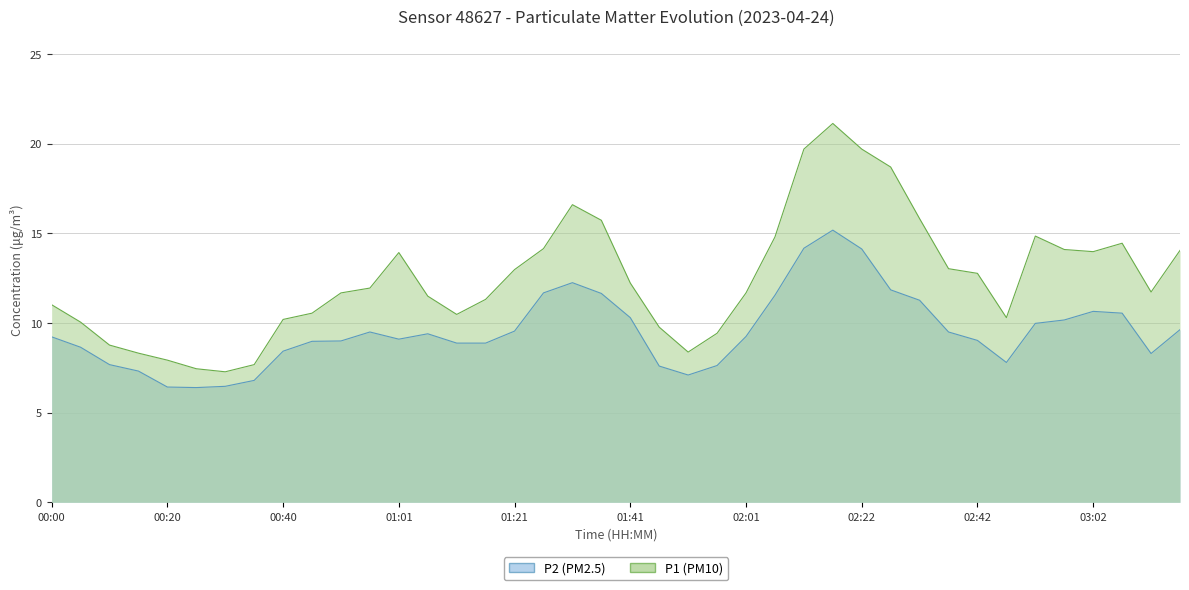

True or false: P1 (PM10) and P2 (PM2.5) cross at least once.

False